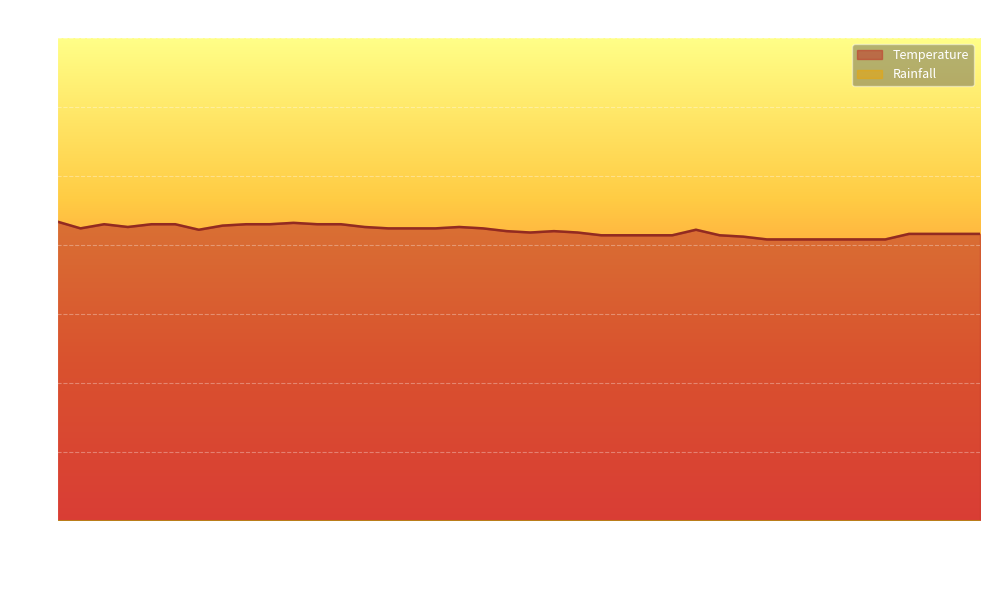

What is the label of the 16th point from the right?

04:00